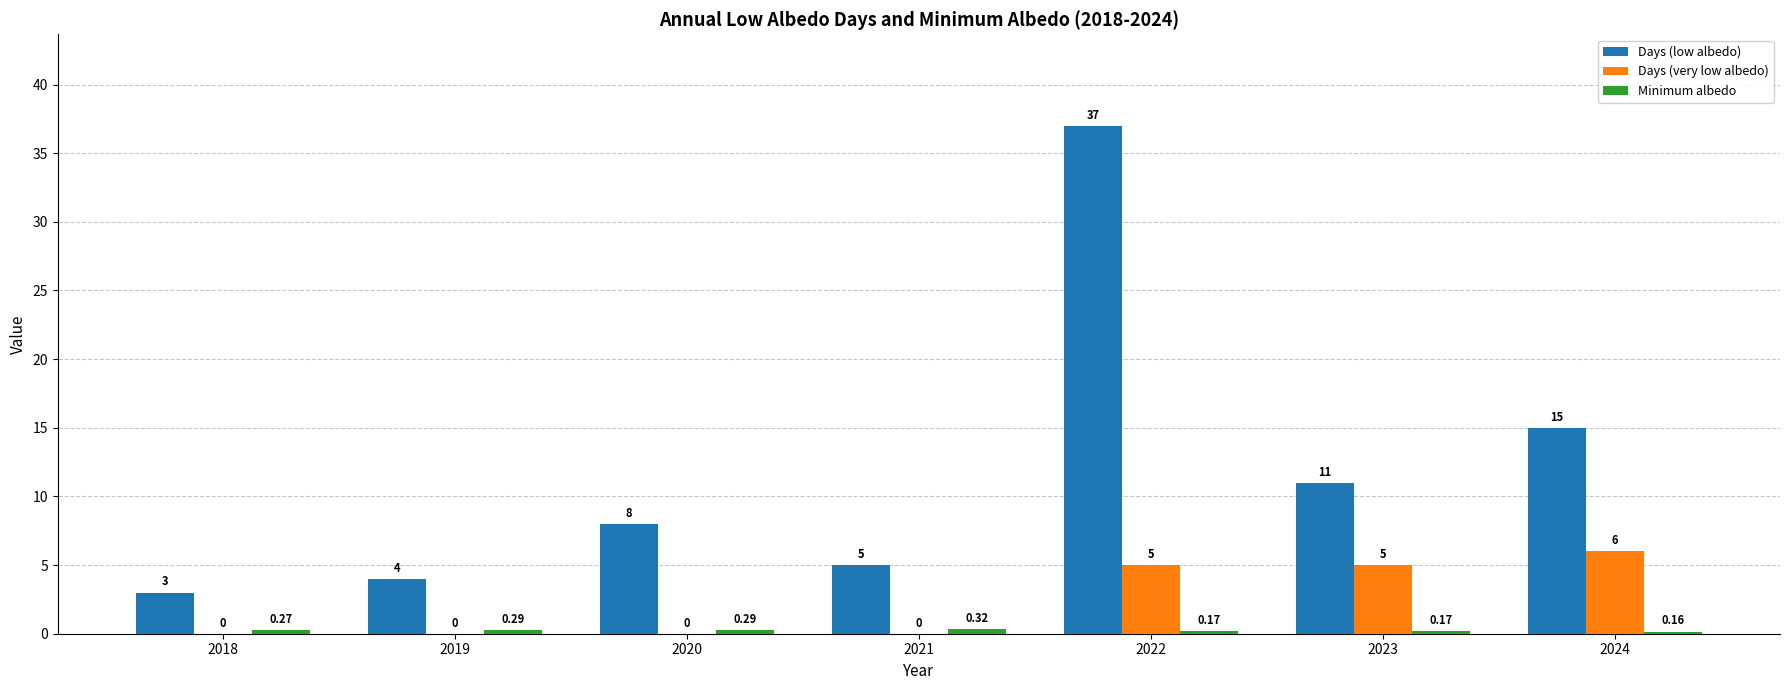

What is the average value of the Days (low albedo) series?

11.9